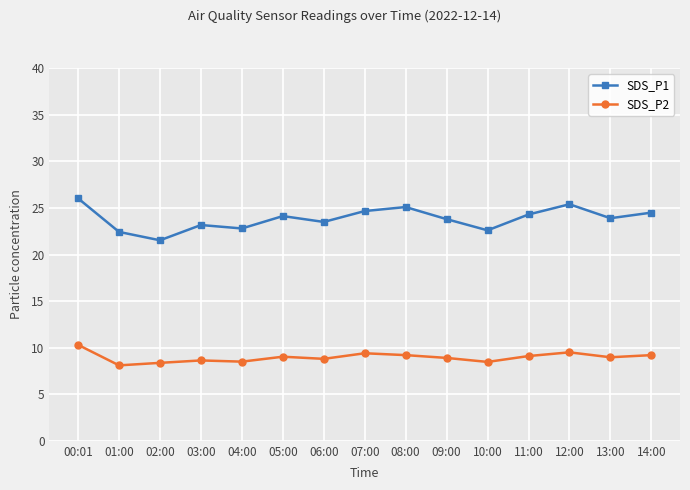

Rank the series at 12:00 from lowest to highest value.

SDS_P2, SDS_P1